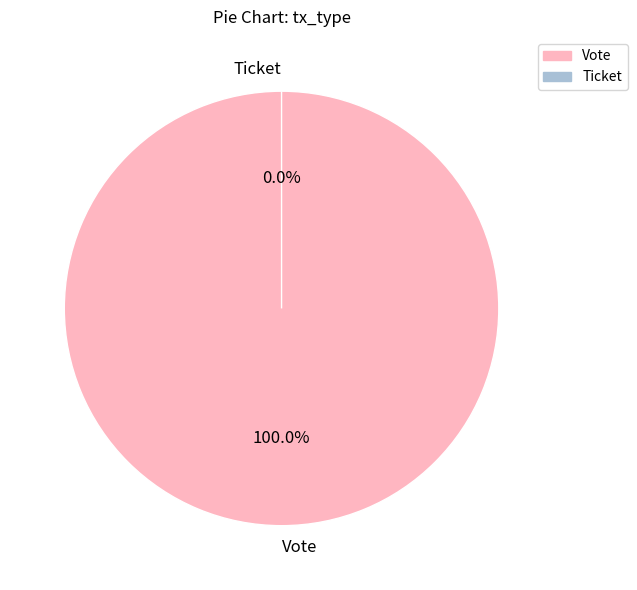

What percentage is the Vote slice, to the nearest percent?

100%